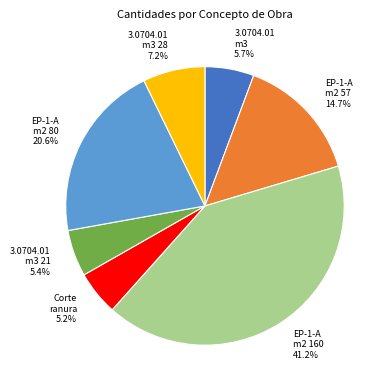

What percentage do EP-1-A m2 80 20.6% and Corte ranura 5.2% together represent?

25.8%